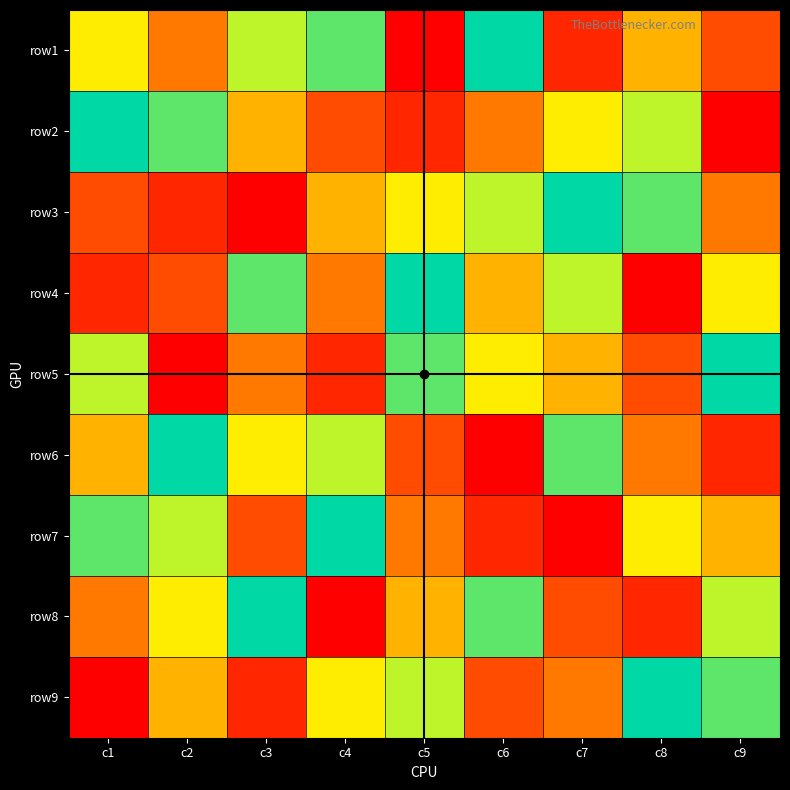

Reading right to left, what are all the values shown in this chart?

row1: c9=3	c8=5	c7=2	c6=9	c5=1	c4=8	c3=7	c2=4	c1=6
row2: c9=1	c8=7	c7=6	c6=4	c5=2	c4=3	c3=5	c2=8	c1=9
row3: c9=4	c8=8	c7=9	c6=7	c5=6	c4=5	c3=1	c2=2	c1=3
row4: c9=6	c8=1	c7=7	c6=5	c5=9	c4=4	c3=8	c2=3	c1=2
row5: c9=9	c8=3	c7=5	c6=6	c5=8	c4=2	c3=4	c2=1	c1=7
row6: c9=2	c8=4	c7=8	c6=1	c5=3	c4=7	c3=6	c2=9	c1=5
row7: c9=5	c8=6	c7=1	c6=2	c5=4	c4=9	c3=3	c2=7	c1=8
row8: c9=7	c8=2	c7=3	c6=8	c5=5	c4=1	c3=9	c2=6	c1=4
row9: c9=8	c8=9	c7=4	c6=3	c5=7	c4=6	c3=2	c2=5	c1=1